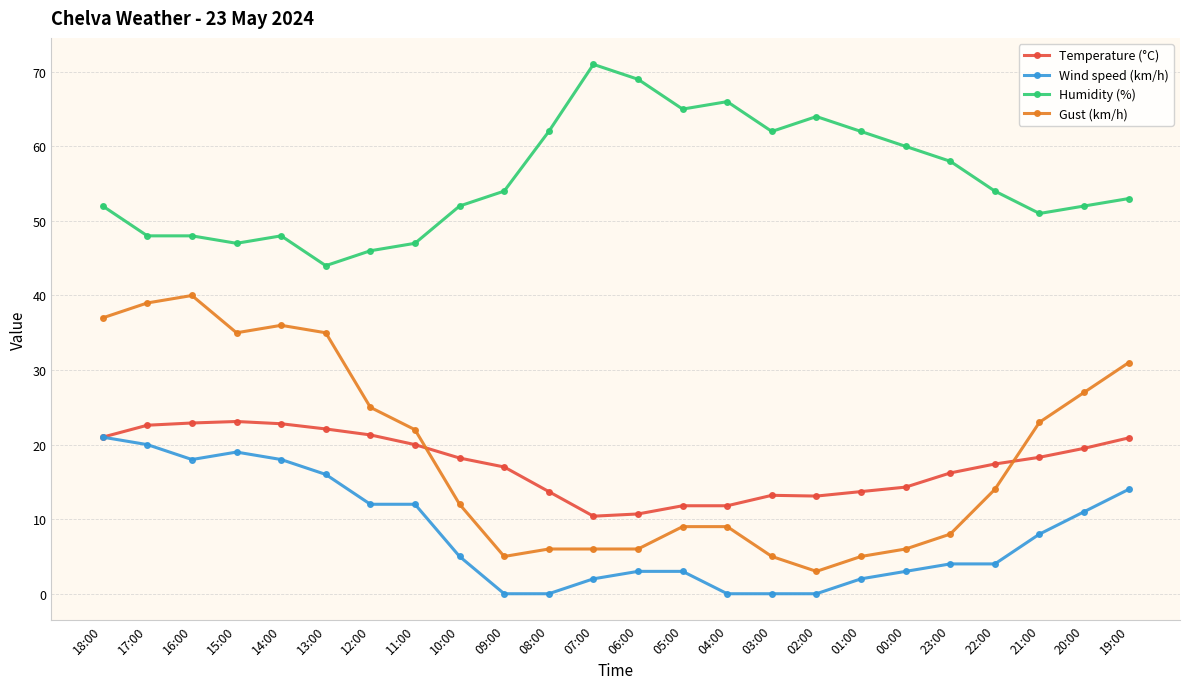

True or false: Gust (km/h) has more than 0 points higher than both neighbors.

True